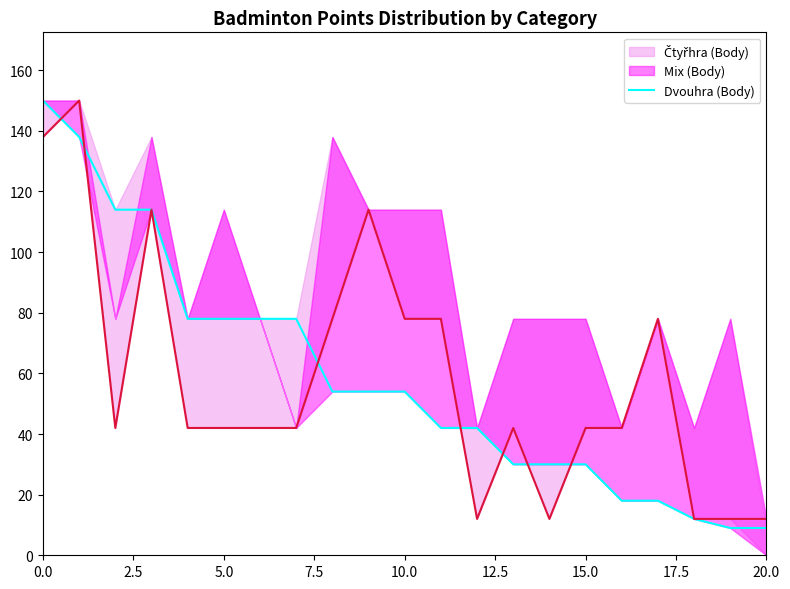

What is the change in value from 12 to 18?

-30